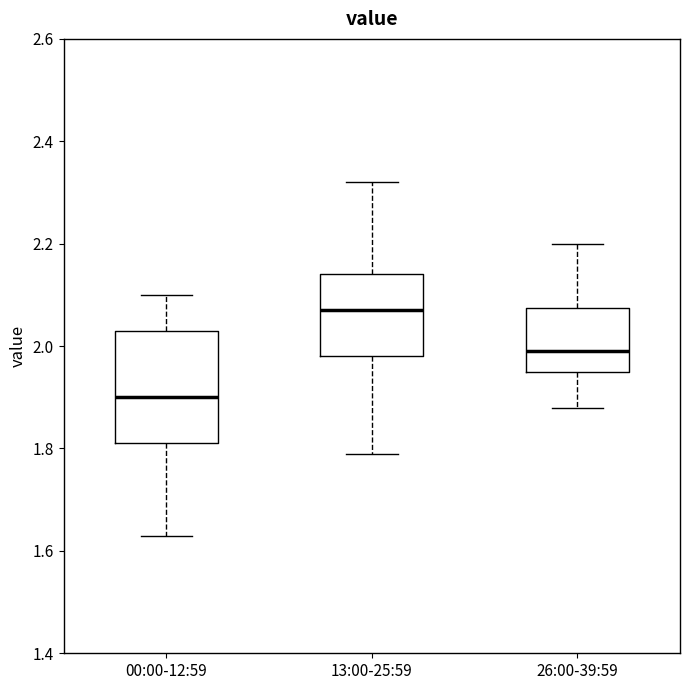

Comparing the boxes themselves (not the whiskers), which one is the tallest?

00:00-12:59